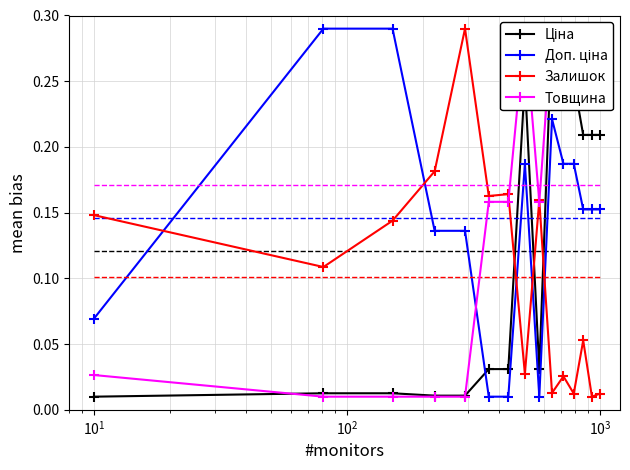

What are all the series names shown in the legend?

Ціна, Доп. ціна, Залишок, Товщина